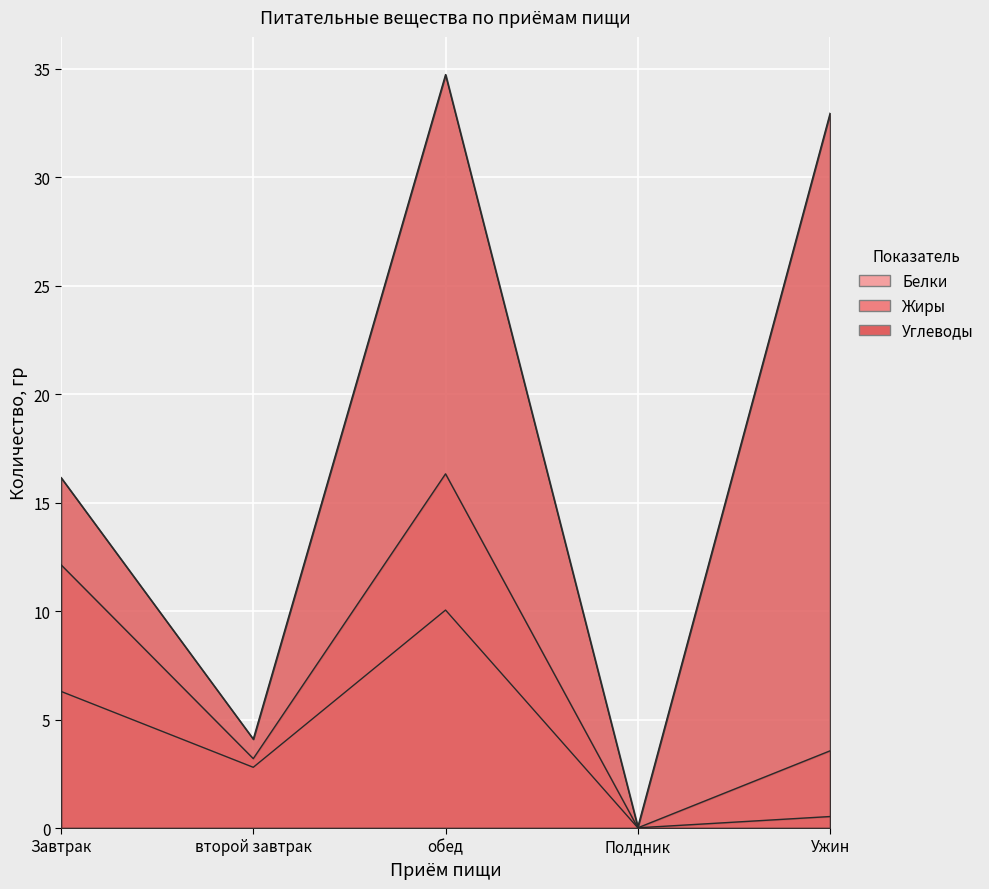

What is the label of the 2nd point from the left?

второй завтрак